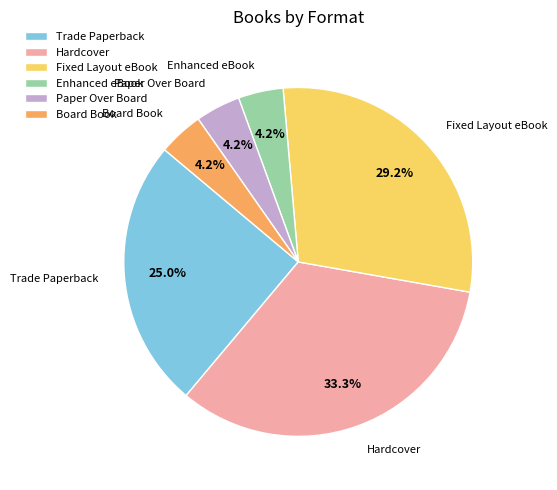

Do Hardcover and Board Book together represent more than half of the pie?

No